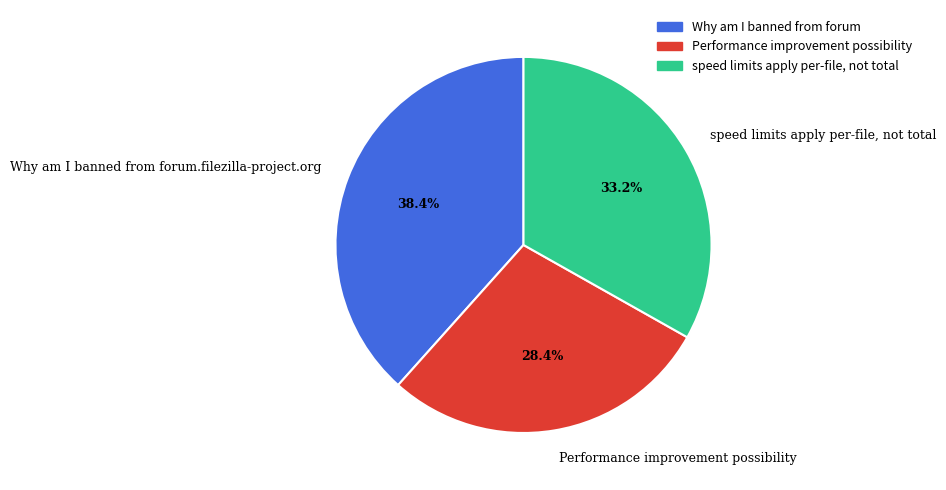

Is it true that Why am I banned from forum.filezilla-project.org is 38% of the pie?

True